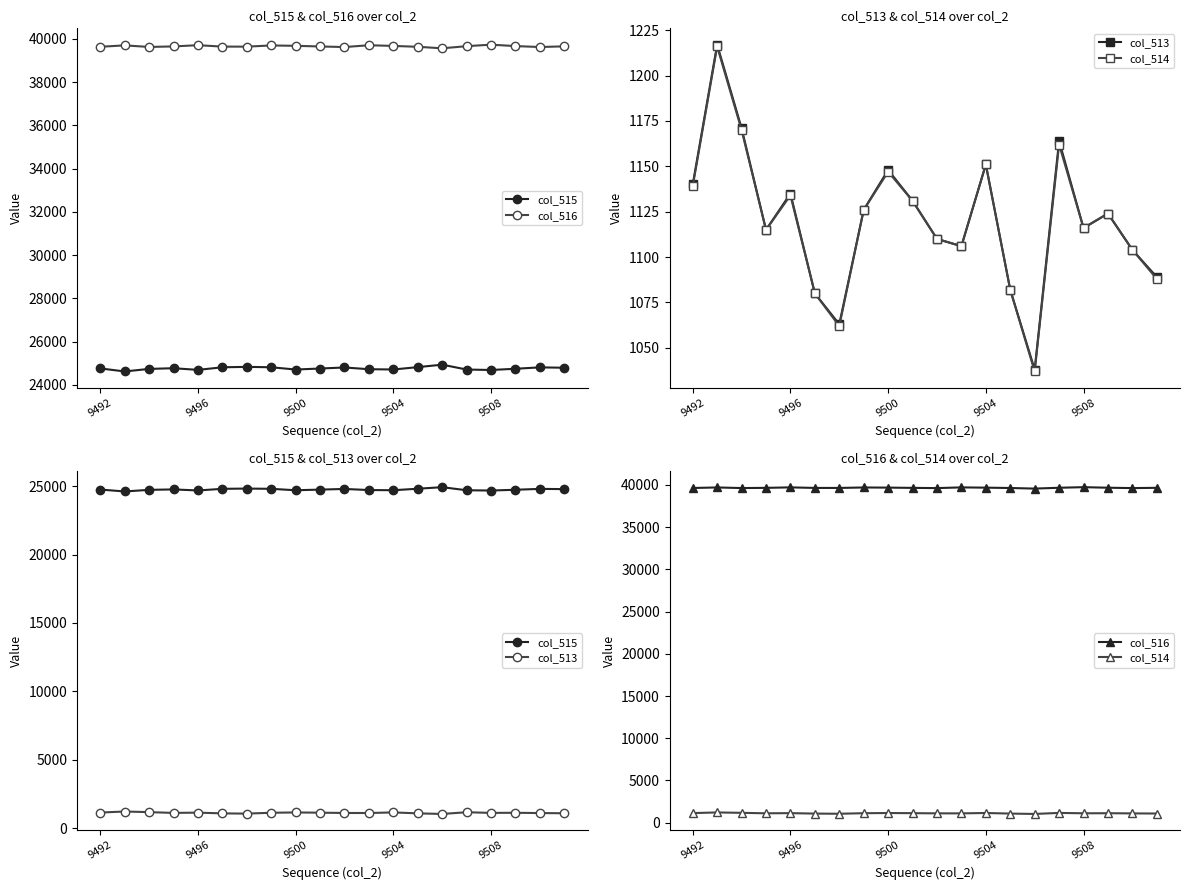

Which series has the widest spread of values?

col_515